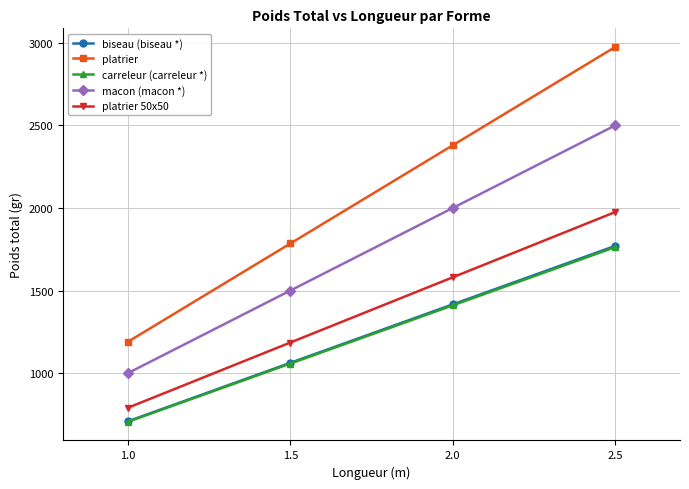

Is it true that biseau (biseau *) equals 1416.0 at 2.0?

True